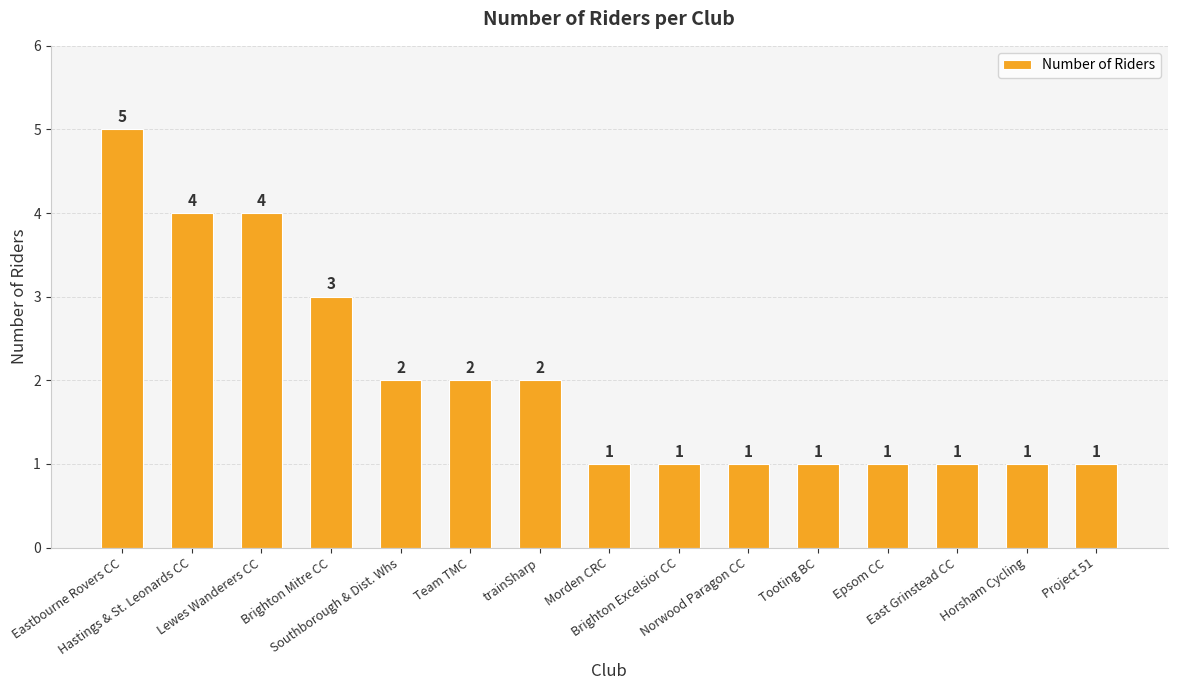

The value at Morden CRC is 2. True or false?

False